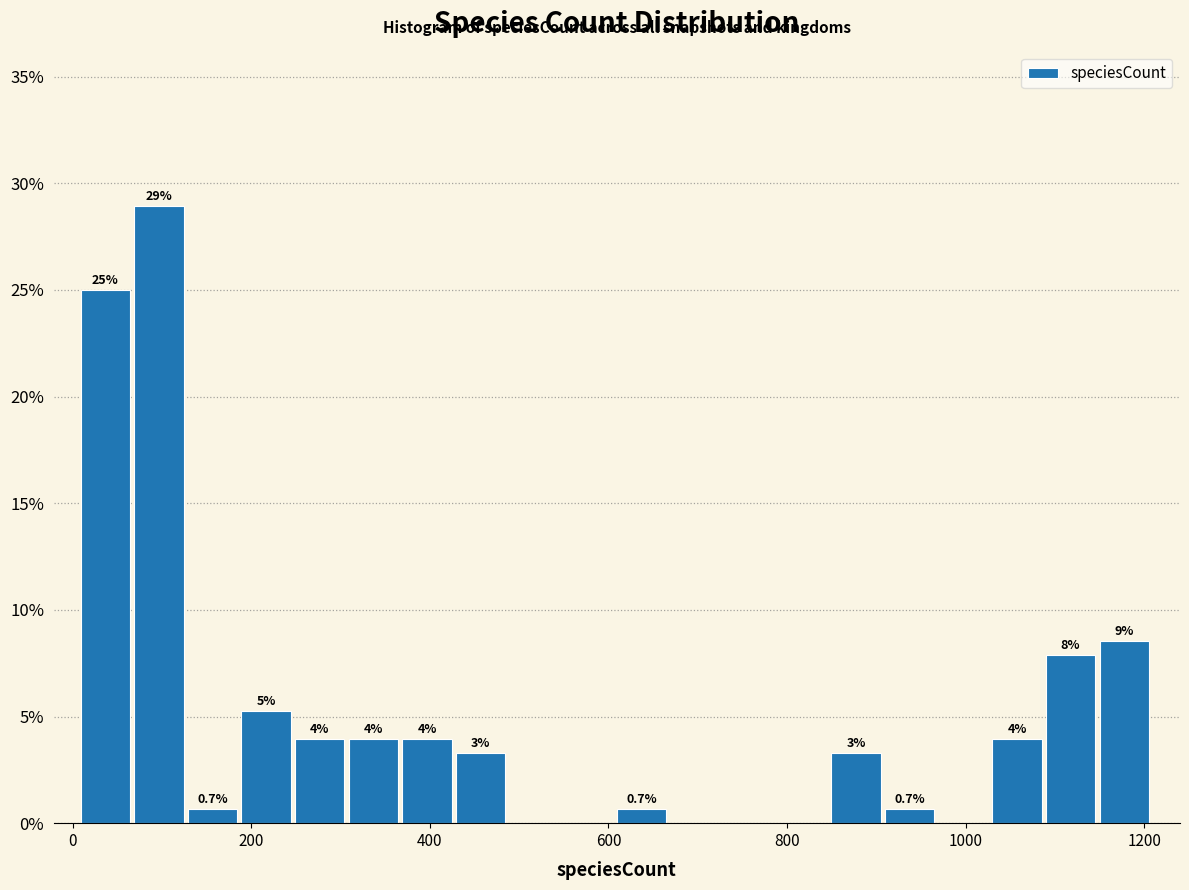

Around what value on the x-axis is the tallest bar? Give the approximate position of its centre, as read against the axis.

100